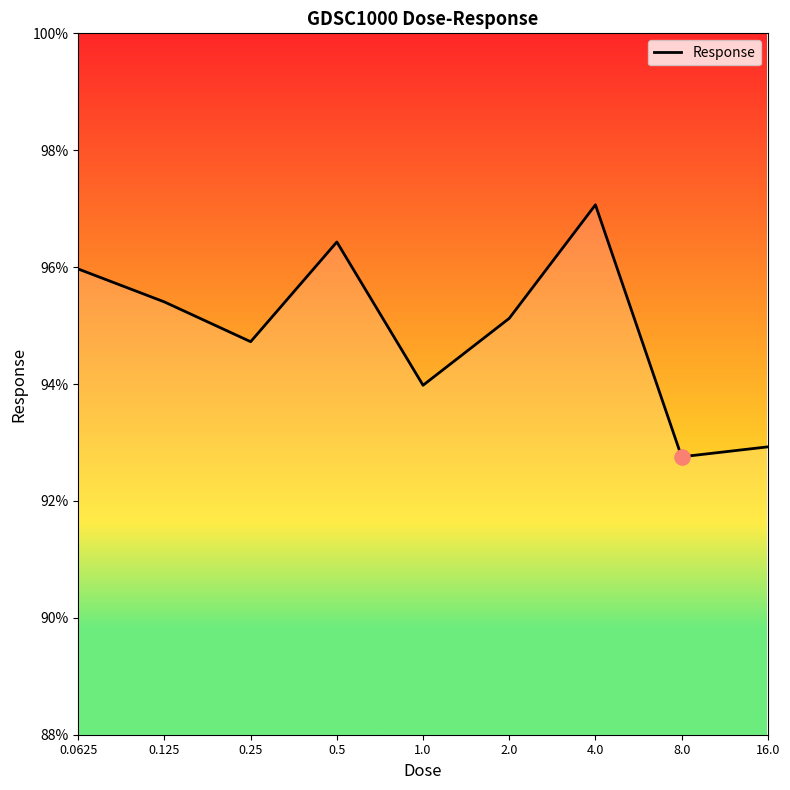

What is the greatest value displayed?

97.1